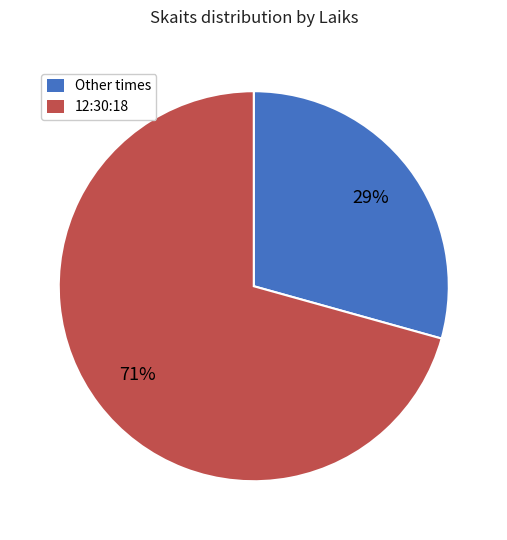

The 12:30:18 slice represents 71% of the pie. True or false?

True